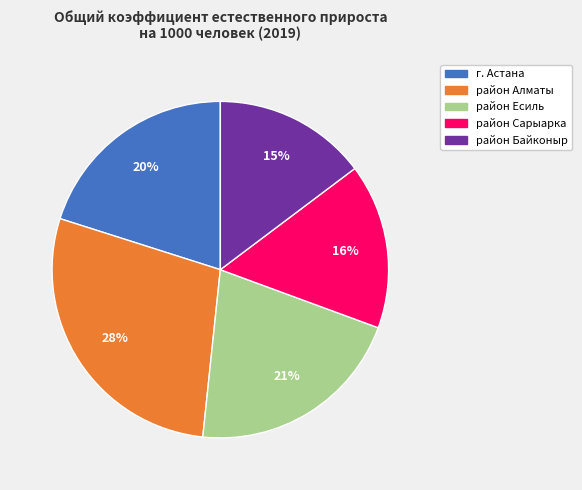

To the nearest percent, what is the difference between the район Байконыр and район Сарыарка slice percentages?

1%